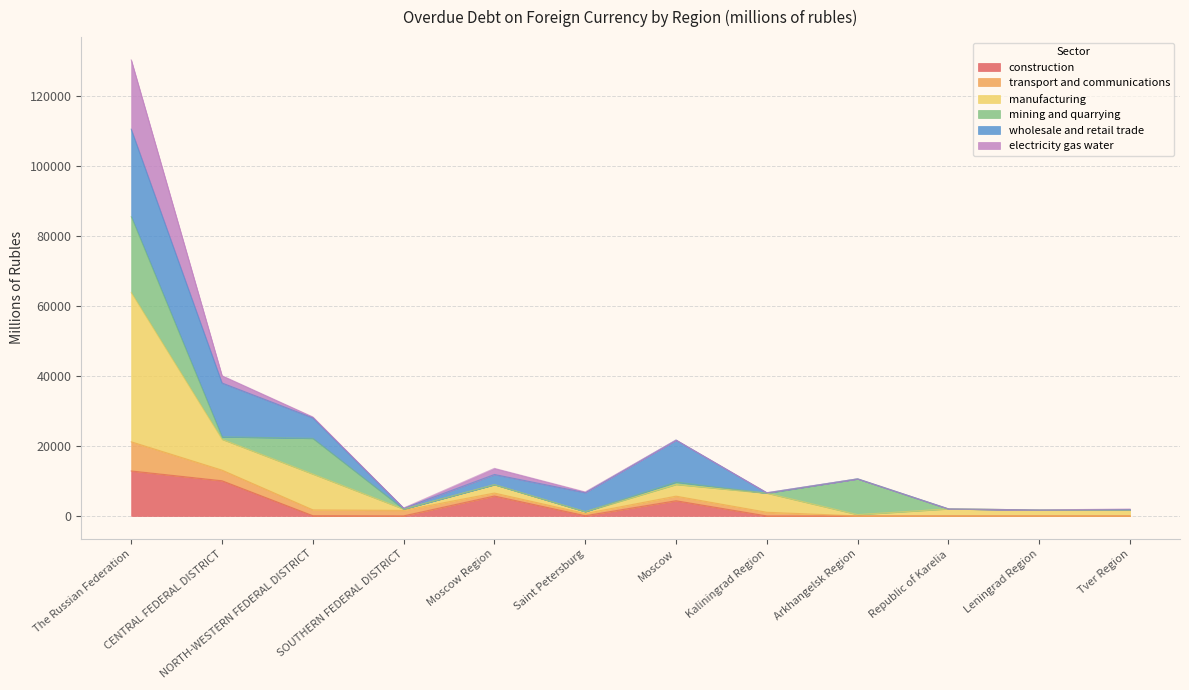

Is it true that construction equals 0 at Kaliningrad Region?

True